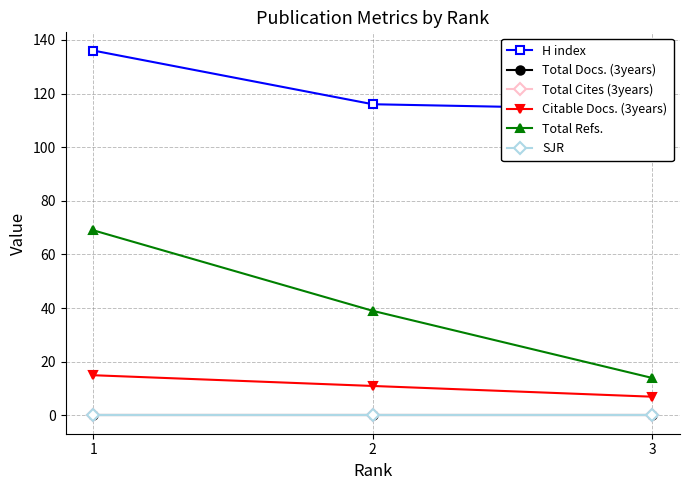

Which category has the lowest value in the Total Docs. (3years) series?

1